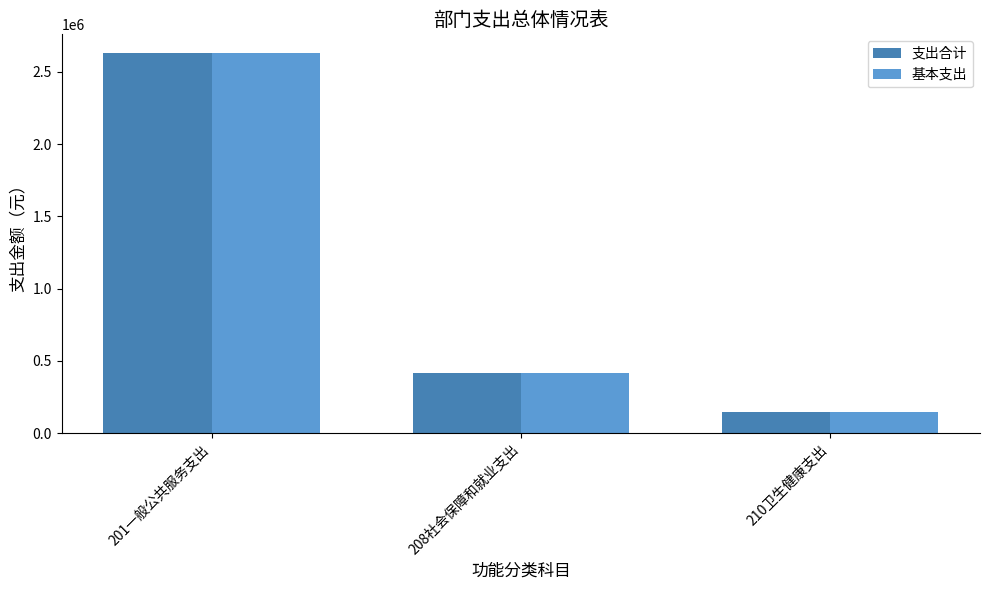

What are all the series names shown in the legend?

支出合计, 基本支出